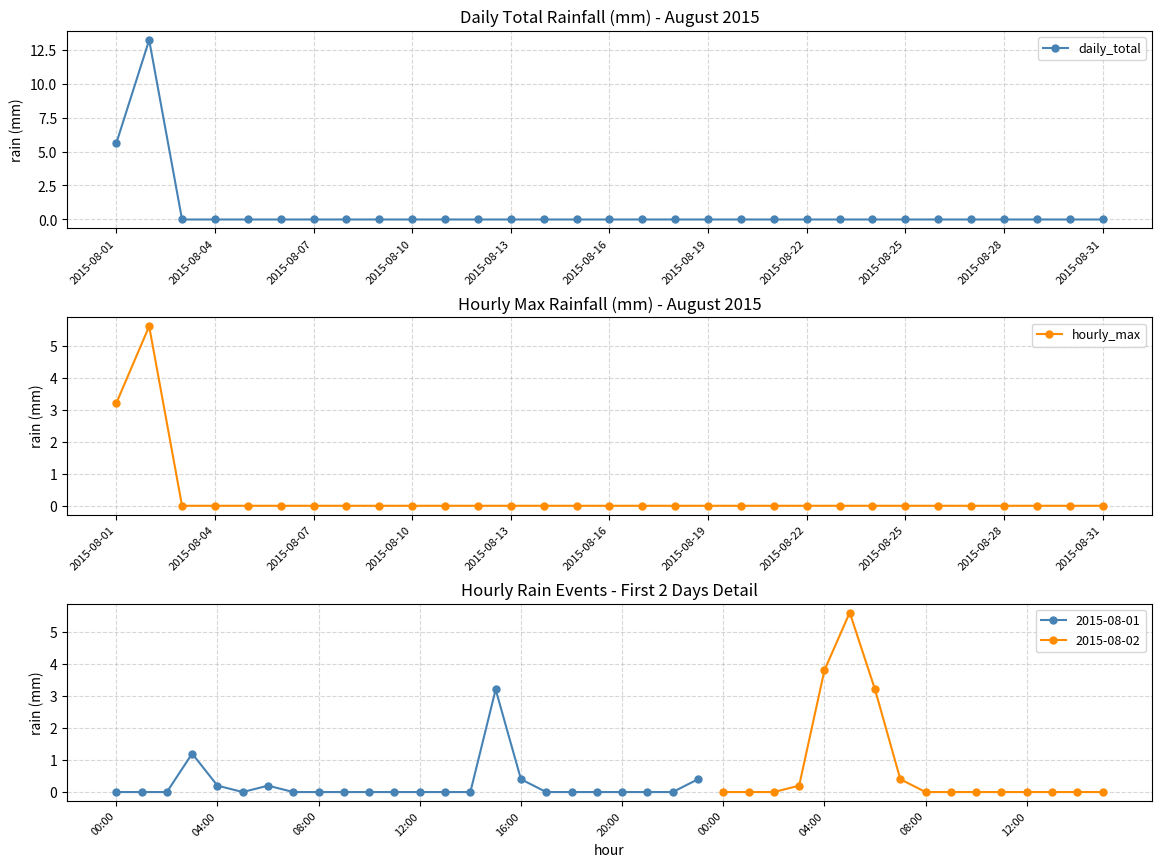

The value of daily_total at 2015-08-13 is 0.0. True or false?

True